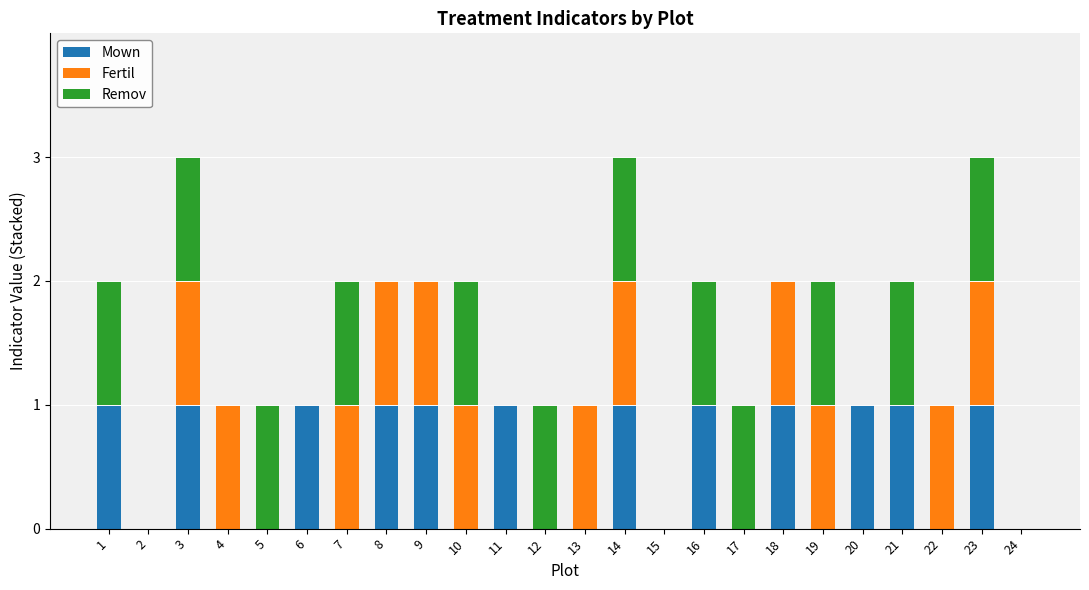

What is the sum of the Mown values at 19 and 14?

1